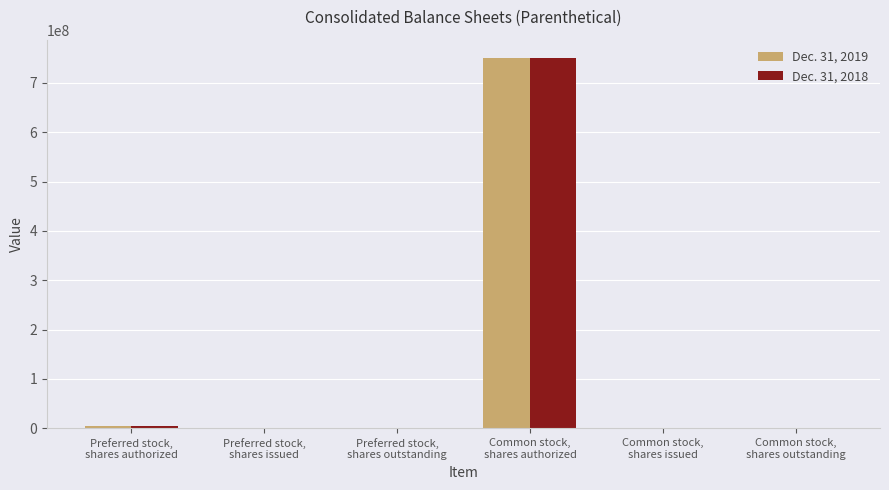

Count the number of categories in the chart.

6